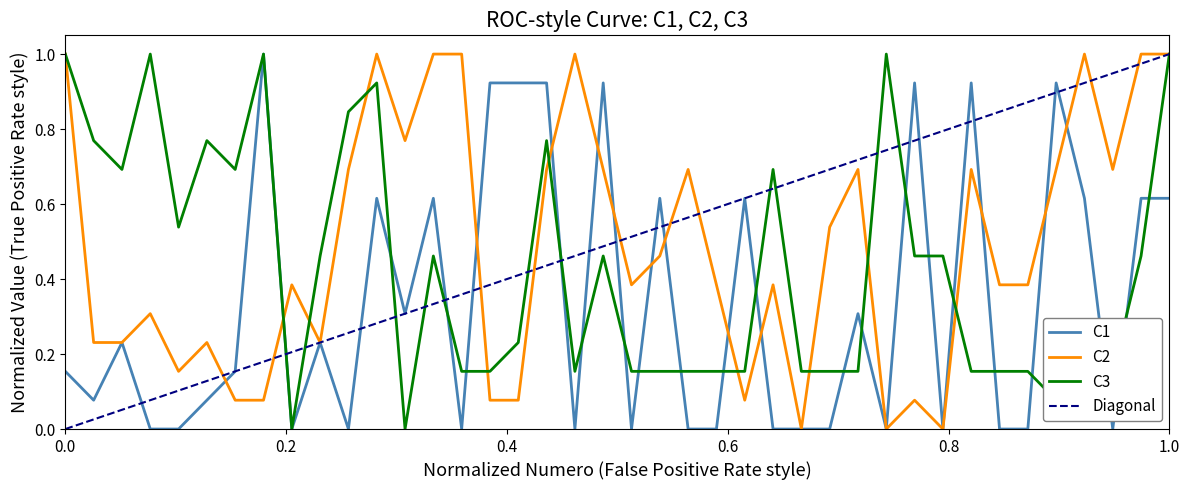

List the series in order of their overall mean, highest first.

C2, C3, C1